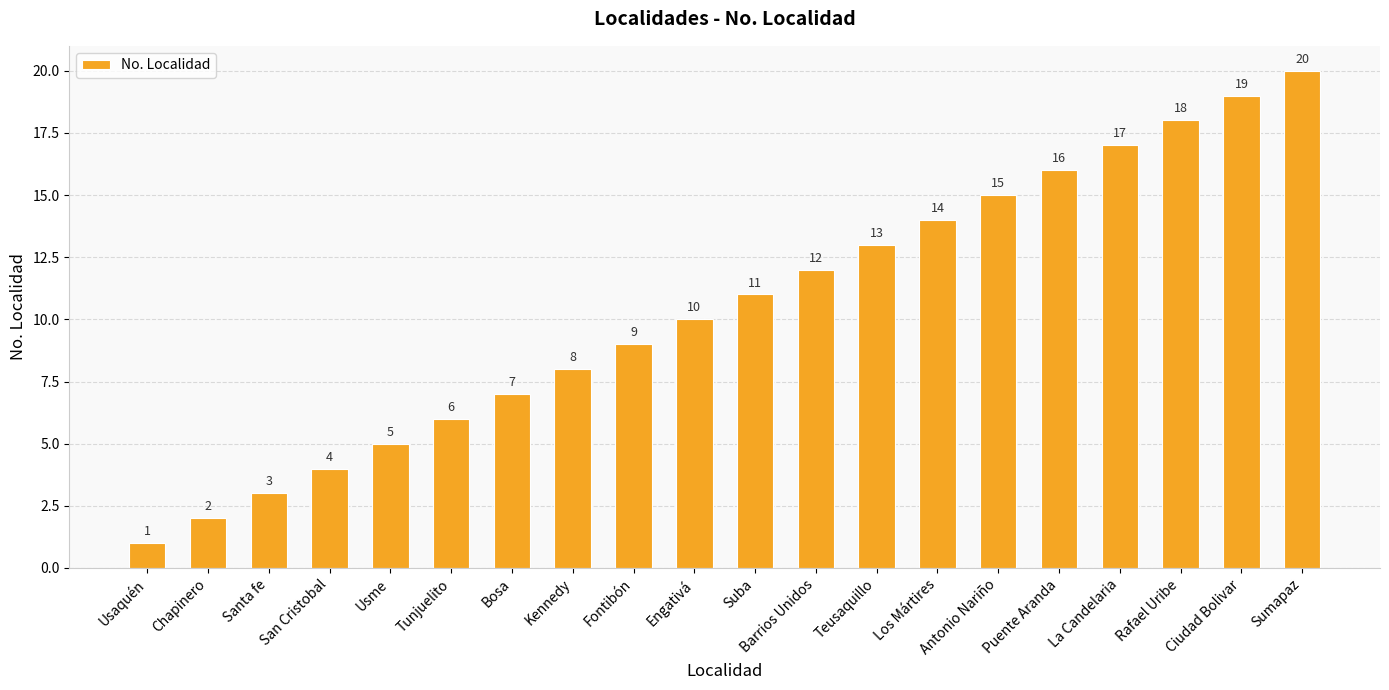

List the labels in order of value, largest first.

Sumapaz, Ciudad Bolivar, Rafael Uribe, La Candelaria, Puente Aranda, Antonio Nariño, Los Mártires, Teusaquillo, Barrios Unidos, Suba, Engativá, Fontibón, Kennedy, Bosa, Tunjuelito, Usme, San Cristobal, Santa fe, Chapinero, Usaquén